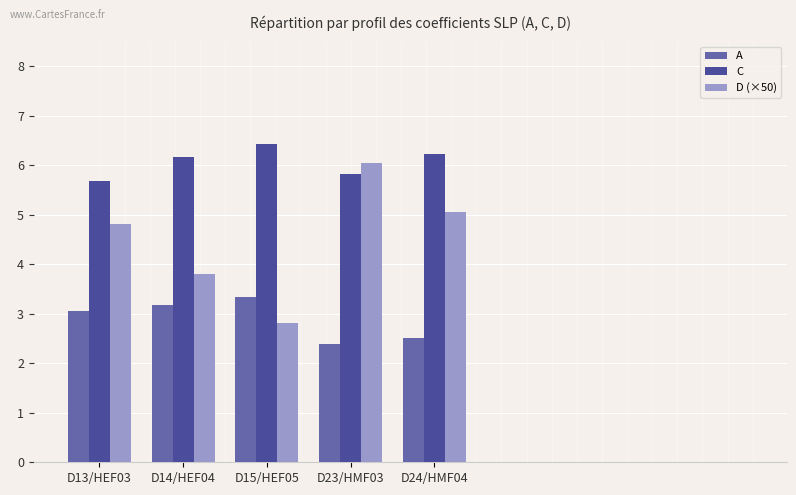

At which label does D (×50) first exceed 4?

D13/HEF03